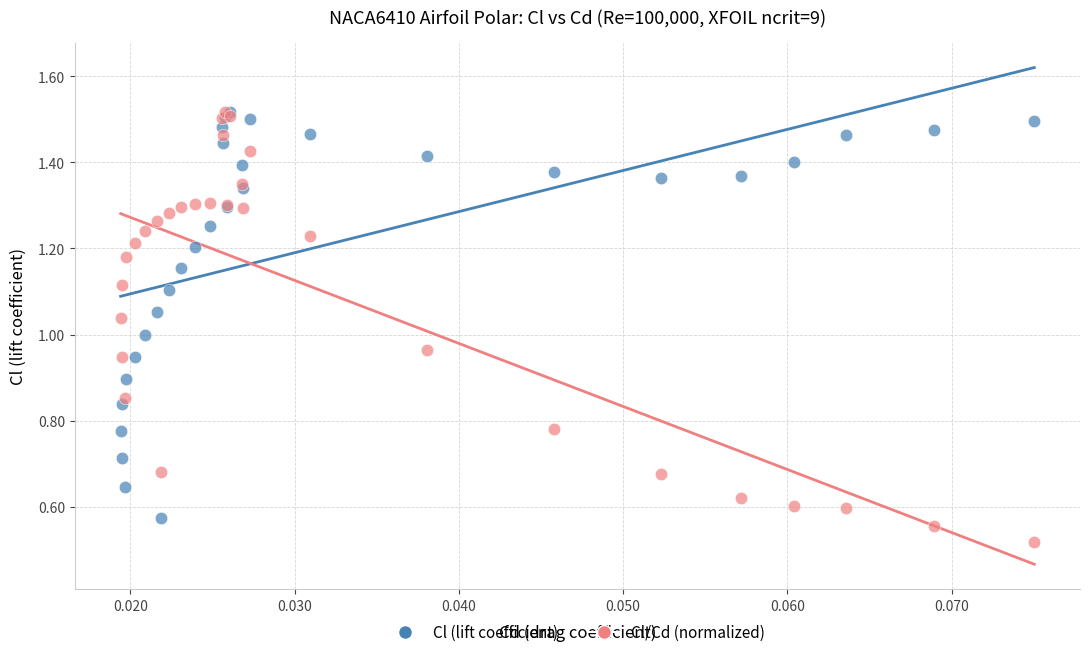

What are all the series names shown in the legend?

Cl (lift coefficient), Cl/Cd (normalized)